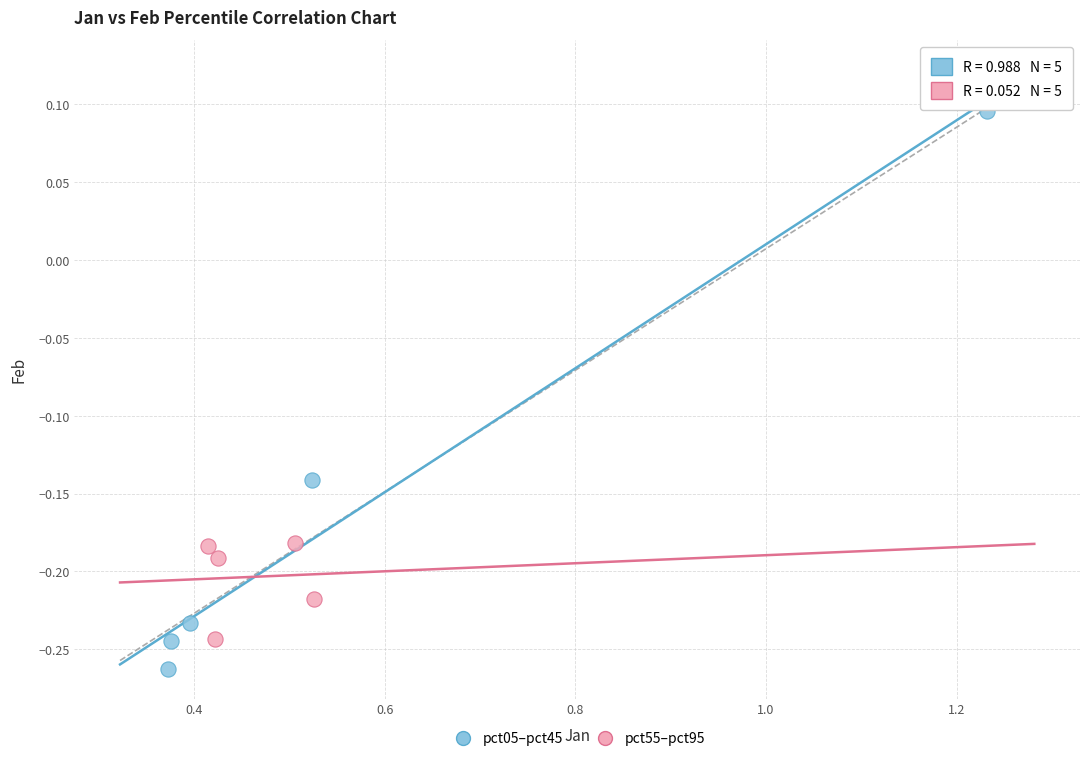

Which series reaches the maximum Y coordinate?

pct05–pct45